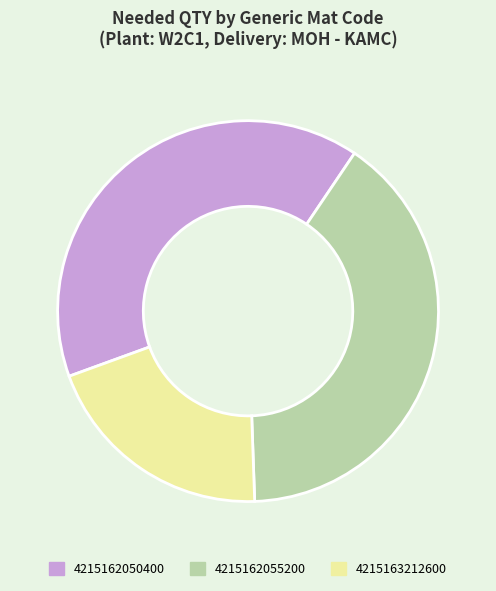

Which category has the smallest portion of the pie?

4215163212600